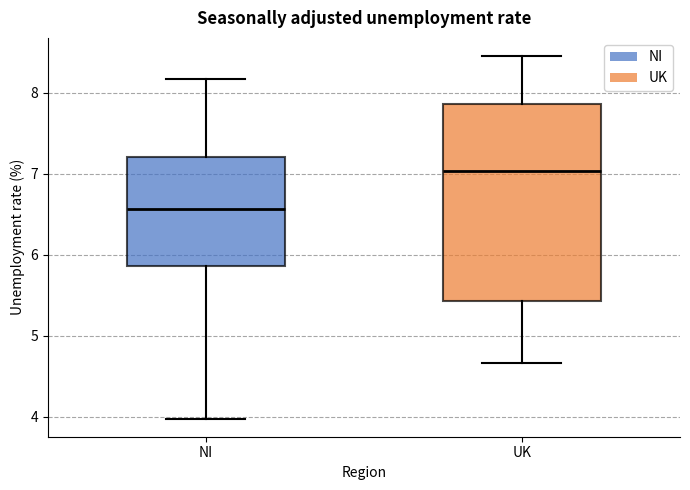

Comparing the boxes themselves (not the whiskers), which one is the tallest?

UK